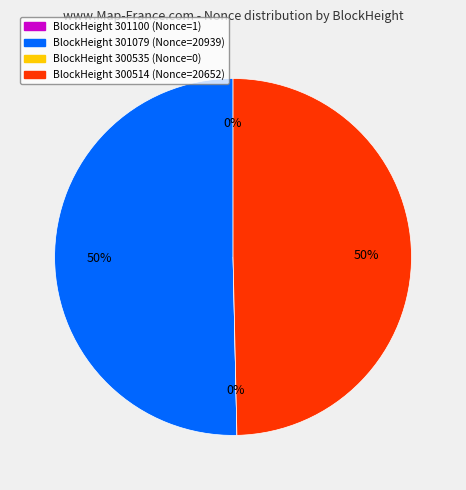

How many segments does this pie chart have?

4